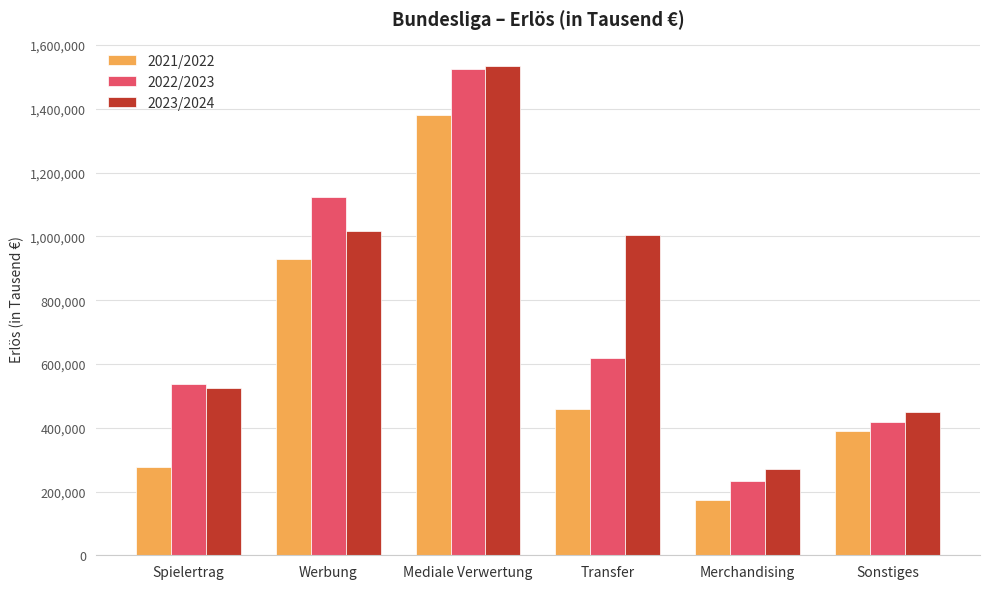

What is the sum of the 2022/2023 values at Transfer and Sonstiges?

1035339